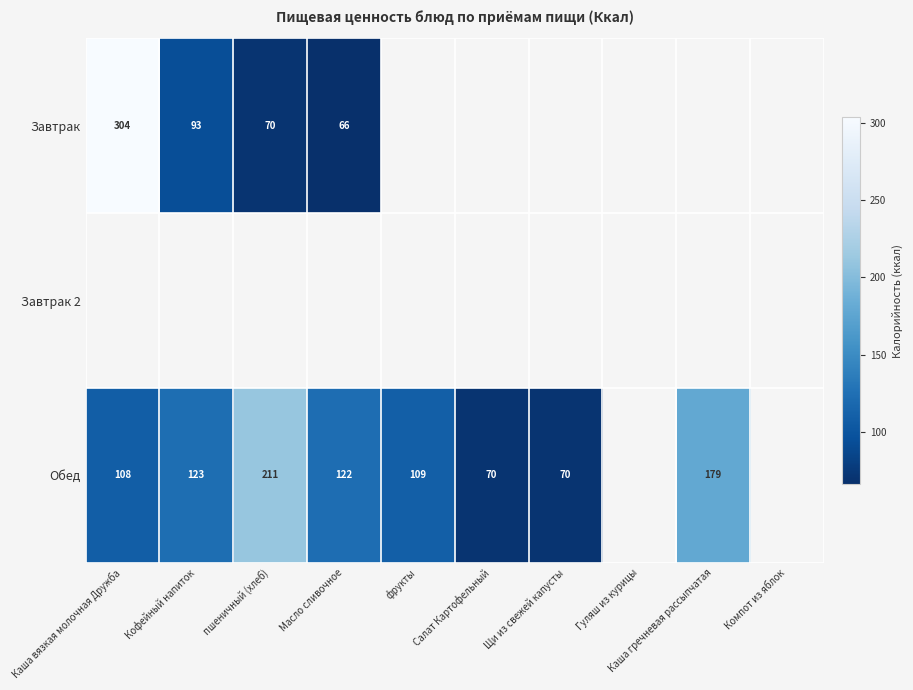

Between Салат Картофельный and пшеничный (хлеб), which is larger?

пшеничный (хлеб)